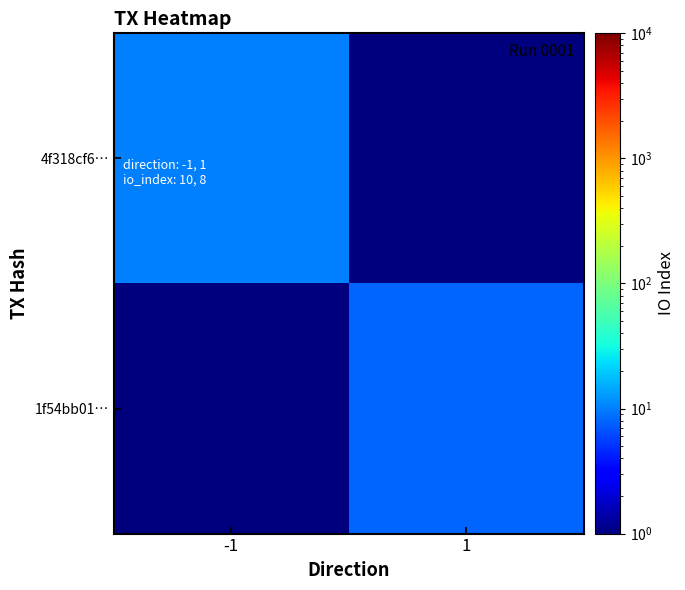

At how many categories does at least one series exceed 7?

2